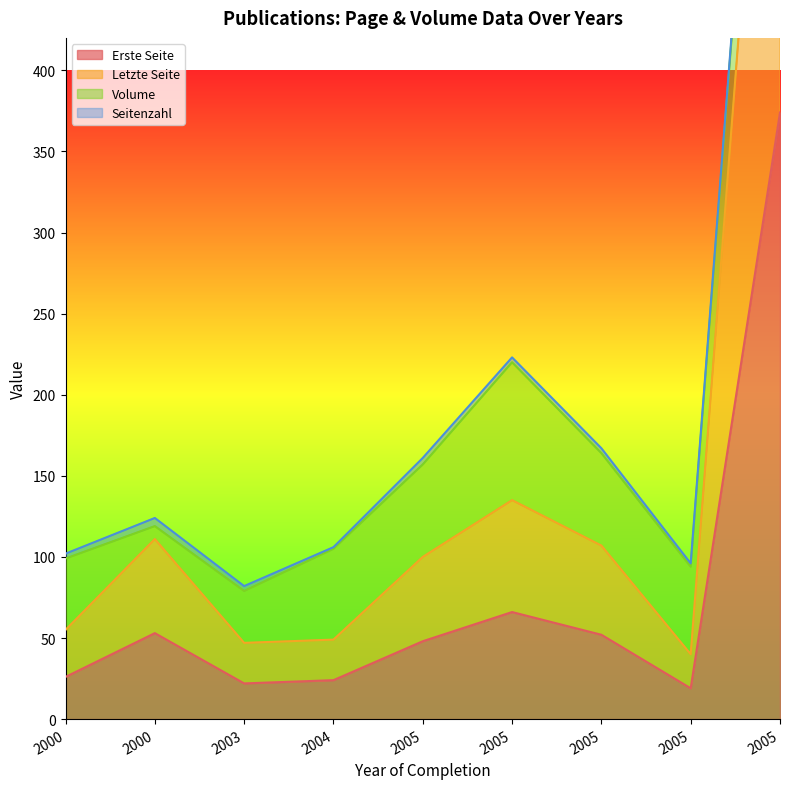

Where is the first local minimum for Letzte Seite?

2003